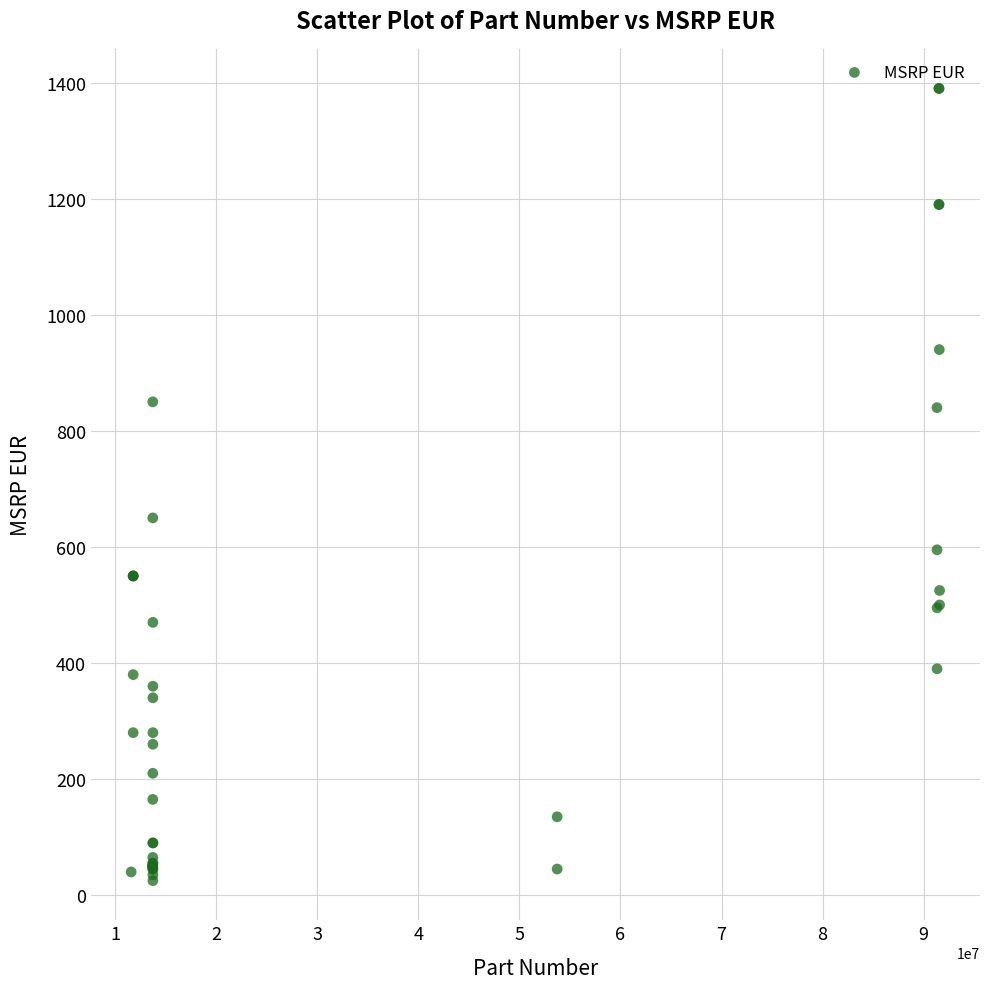

What Y value in the scatter plot is closest to 707?

650